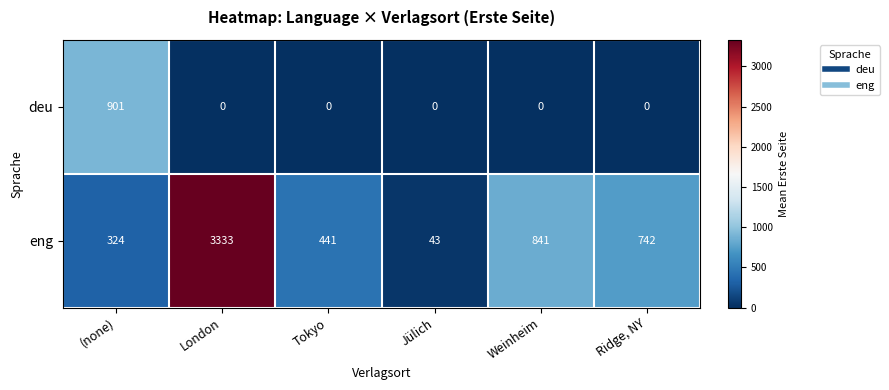

Reading left to right, extract all data points from this chart.

deu: (none)=901	London=0	Tokyo=0	Jülich=0	Weinheim=0	Ridge, NY=0
eng: (none)=324	London=3333	Tokyo=441	Jülich=43	Weinheim=841	Ridge, NY=742